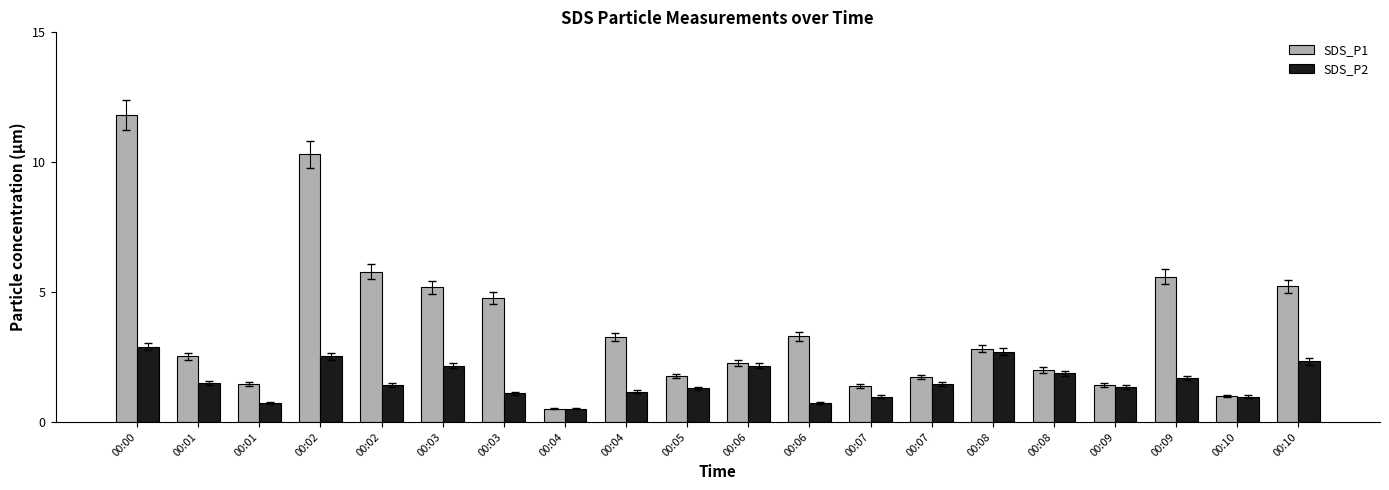

Are the bars grouped side by side (vs. stacked)?

Yes